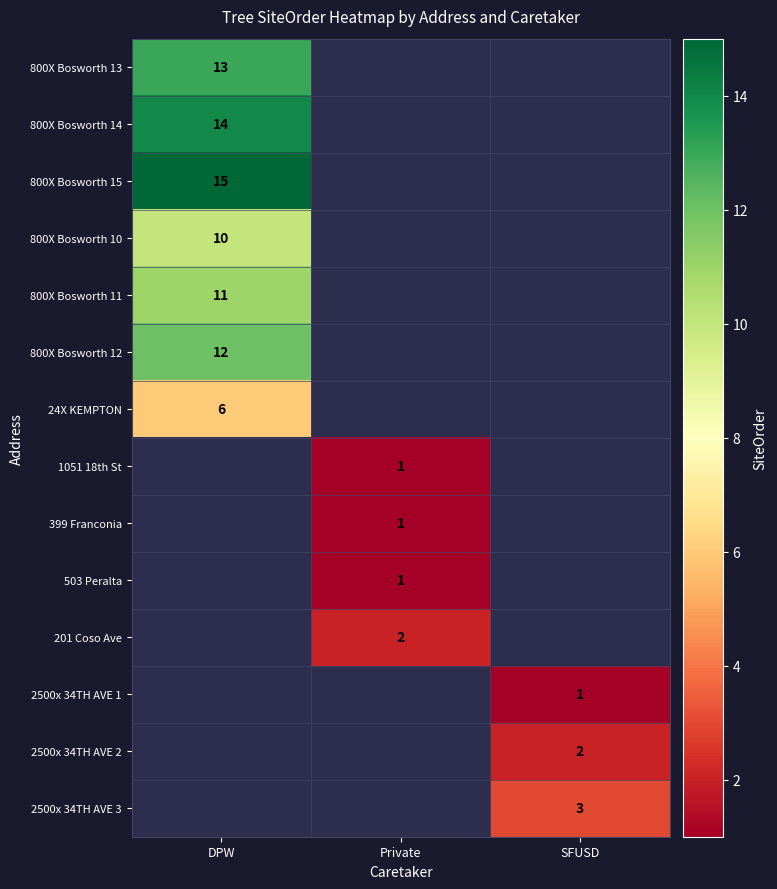

Is it true that 399 Franconia equals 1 at Private?

True